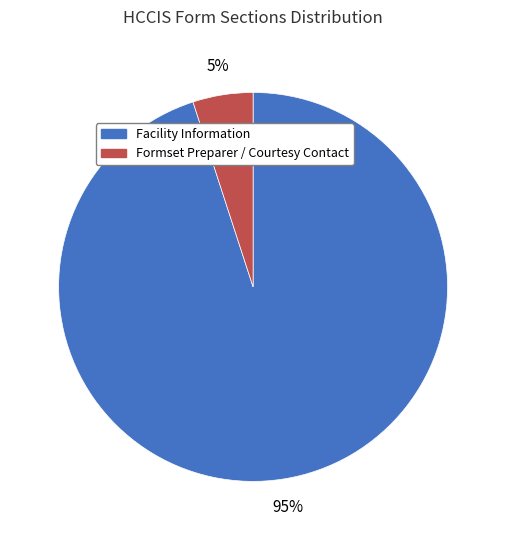

Which category accounts for the majority?

Facility Information